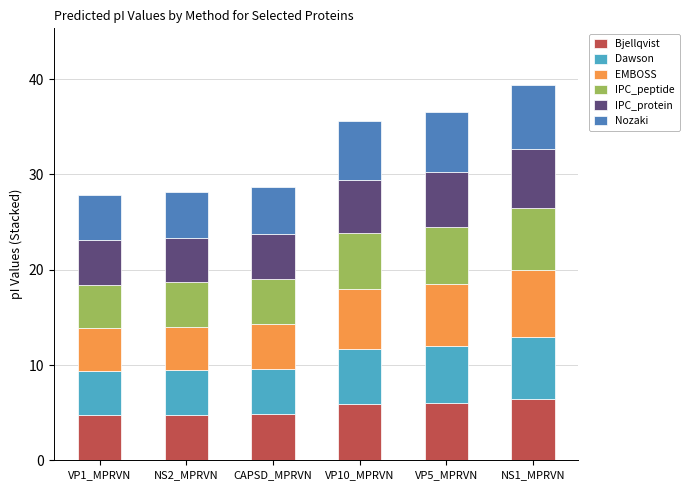

What is the sum of all Bjellqvist values?

32.8